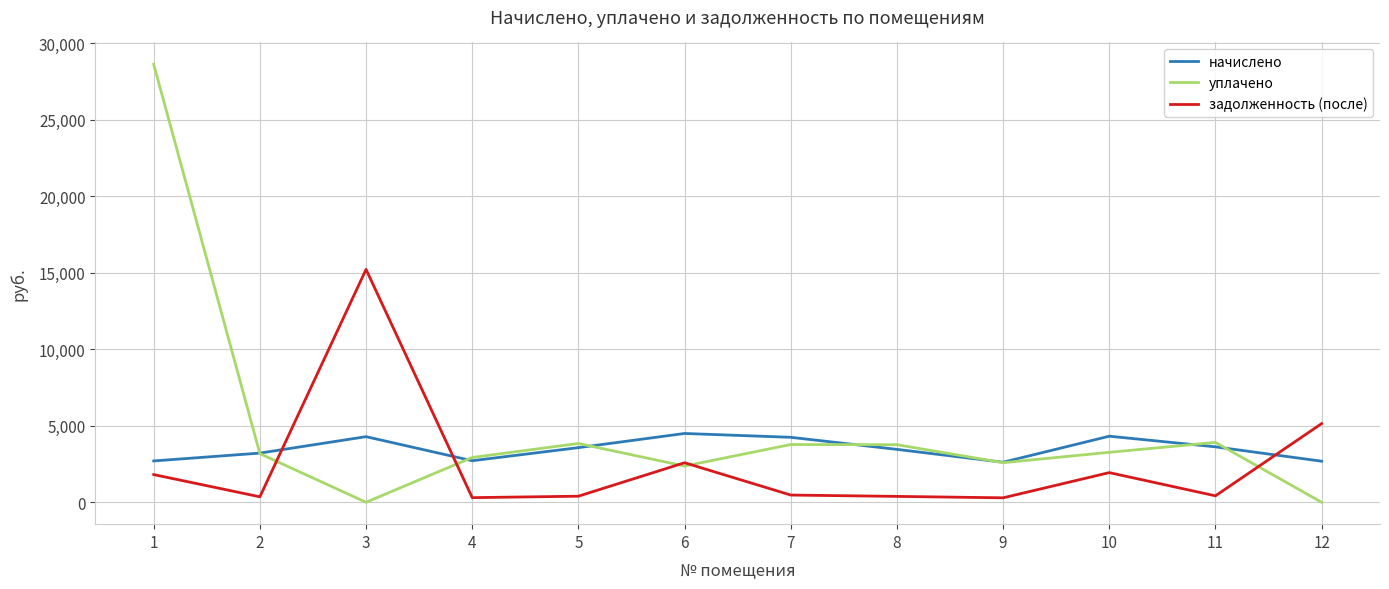

How many times do начислено and уплачено cross each other?

7